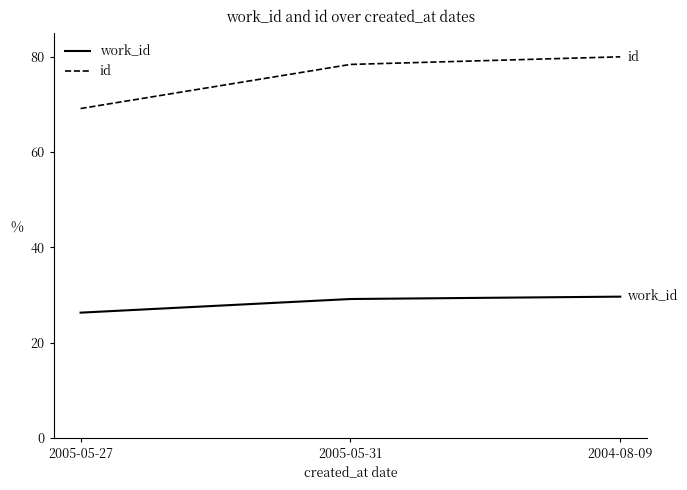

What position from the right is 2005-05-31?

2